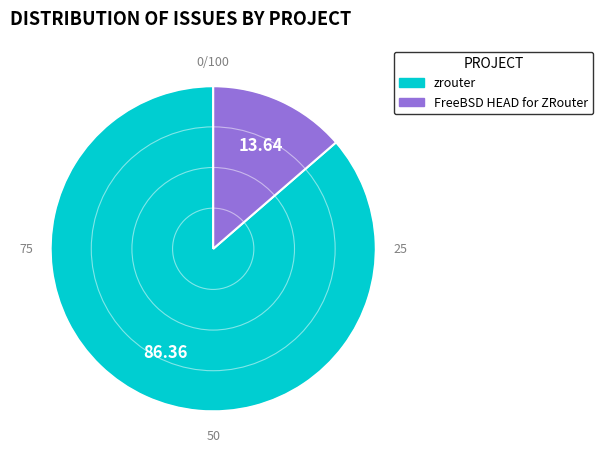

How many slices are in this pie chart?

2